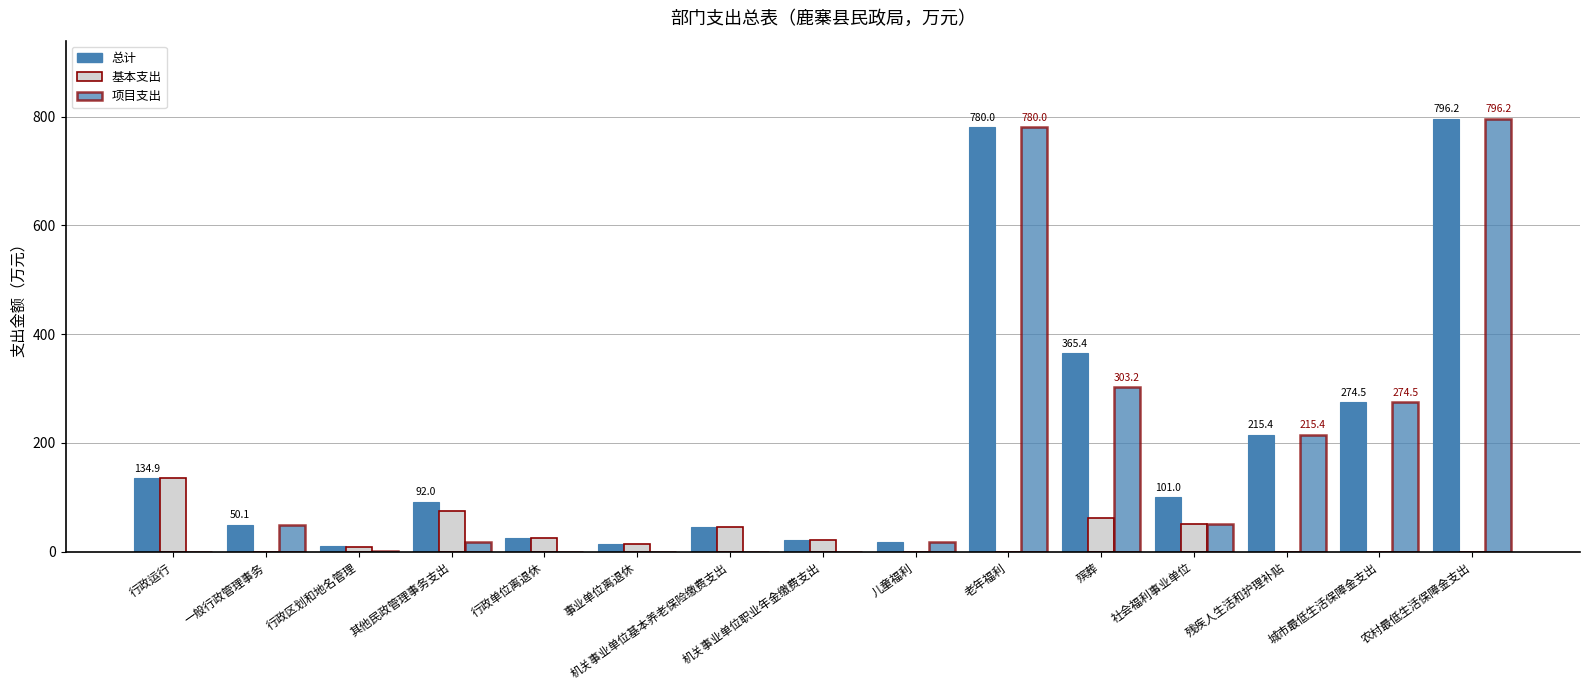

What is the difference between the second highest and minimum values in the 项目支出 series?

780.0